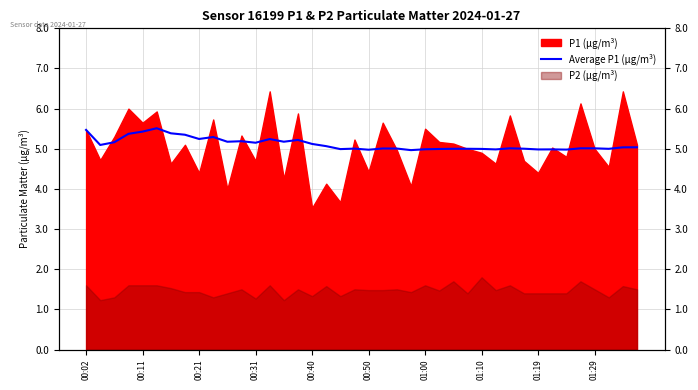

What position from the left is 37?

38